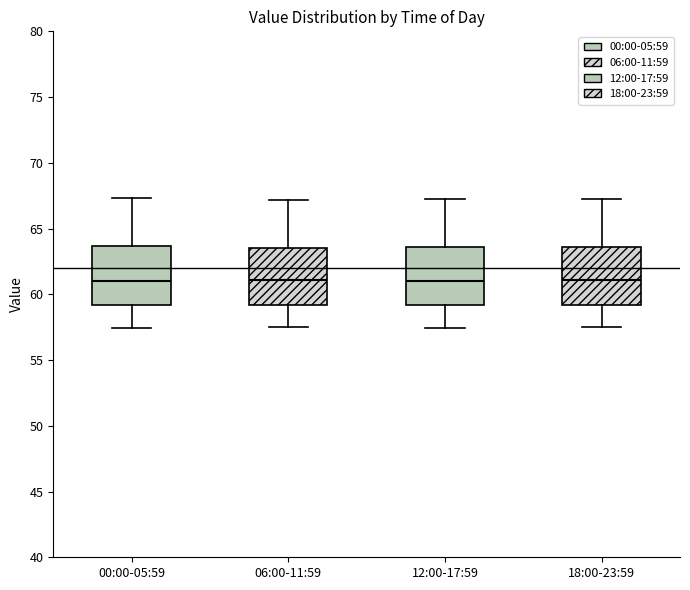

Where is the upper edge of the box for 18:00-23:59 on the y-axis? The values are not printed on the chart, so give them approximately, as read against the axis.

63.5